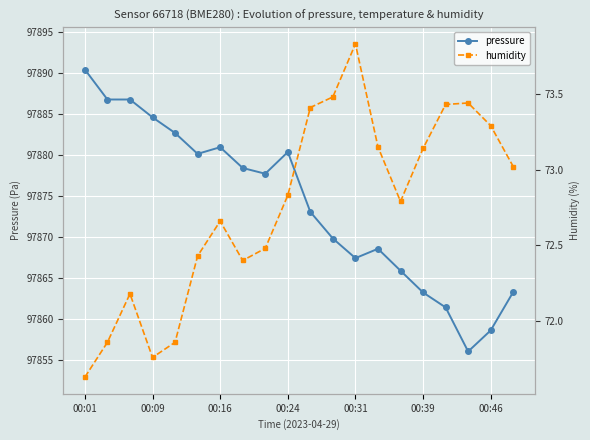

What is the value of the humidity point at the 2nd from the left?

71.9